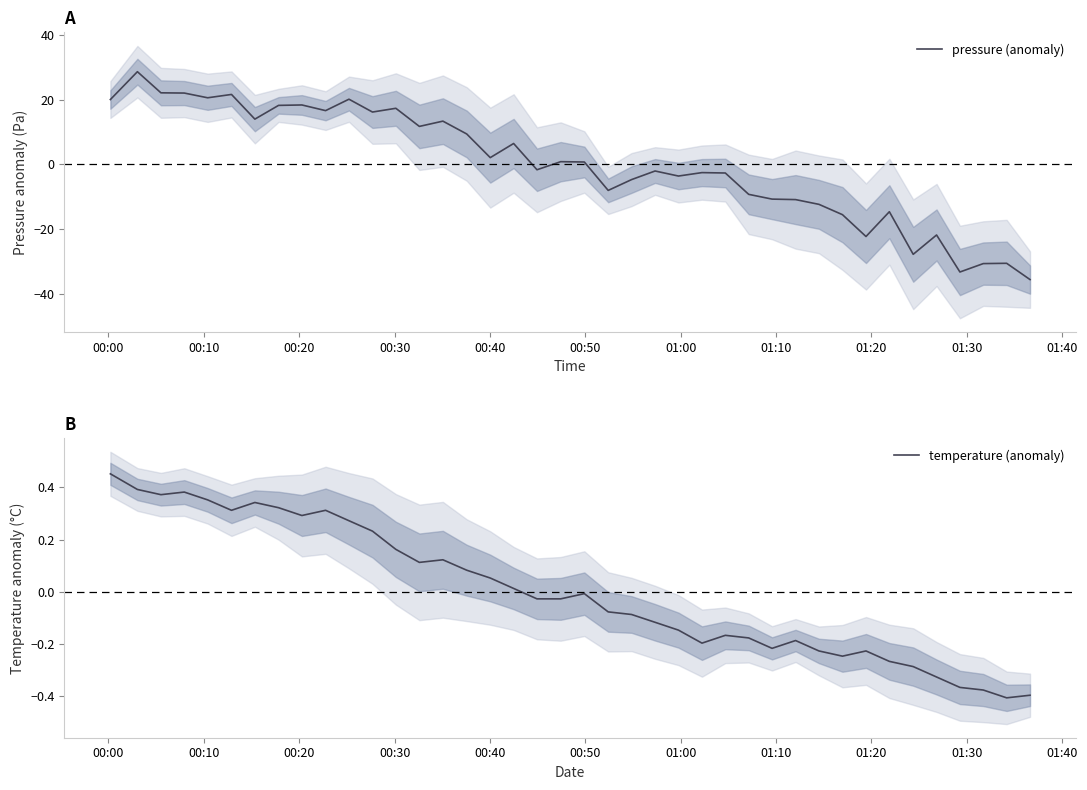

What are all the series names shown in the legend?

pressure (anomaly), temperature (anomaly)